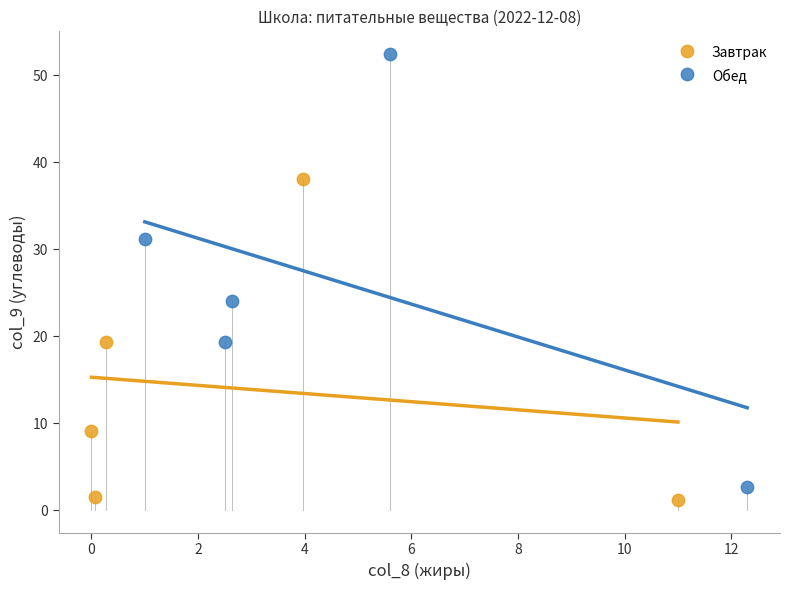

Which series reaches the maximum Y coordinate?

Обед